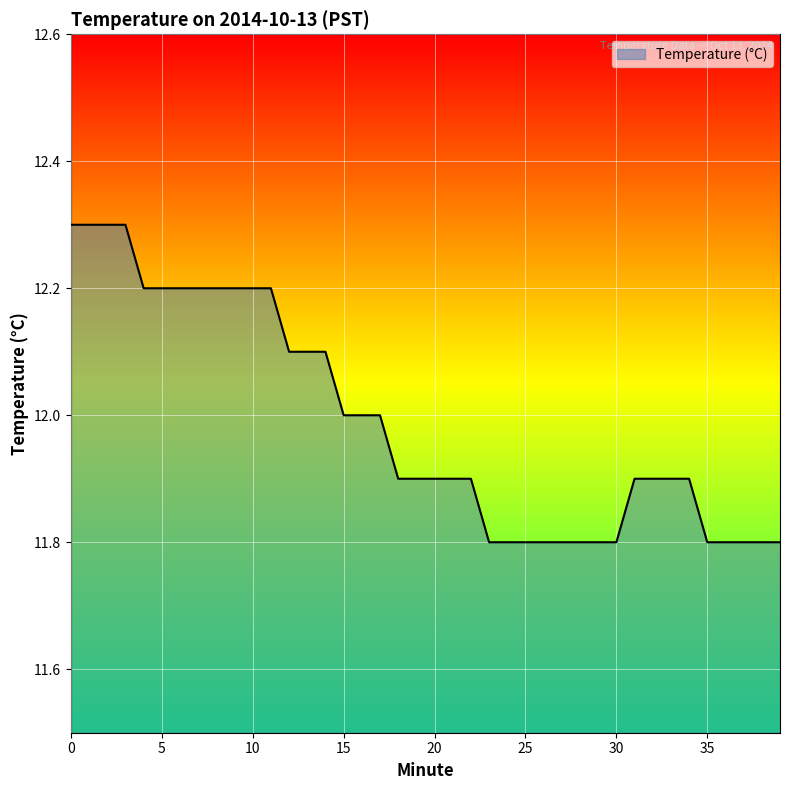

What is the greatest value displayed?

12.3